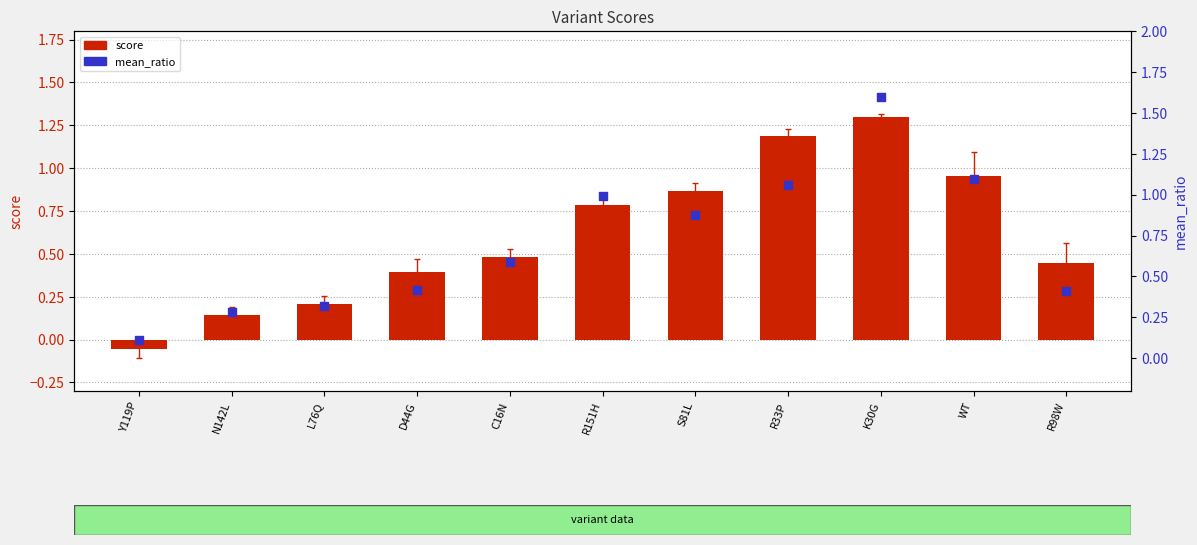

What is the total value across all series at R98W?

0.9